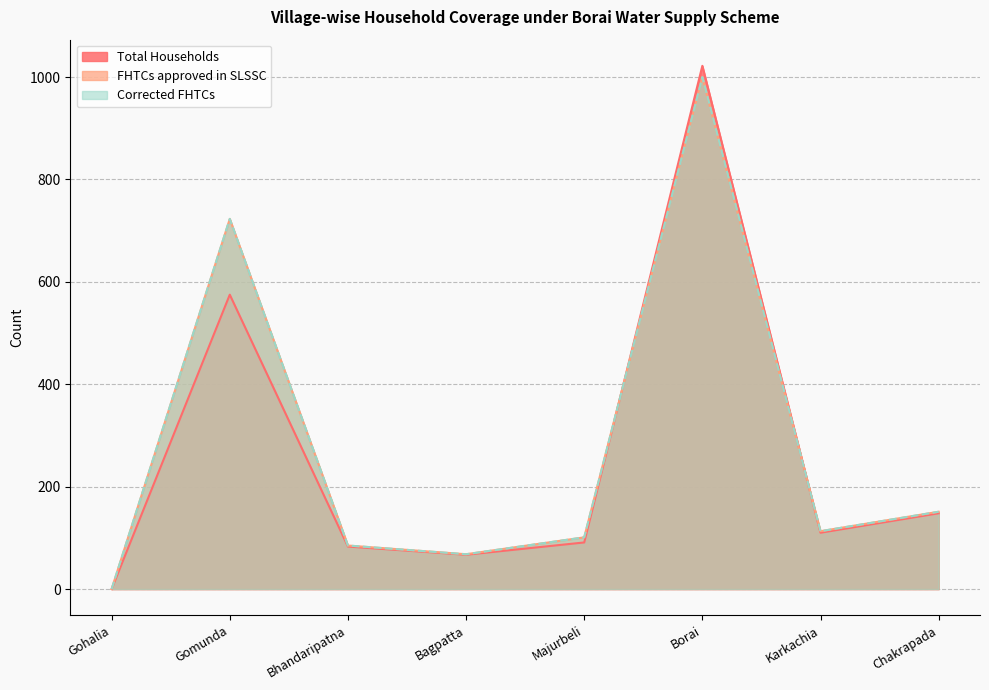

Does the chart have visible grid lines?

Yes